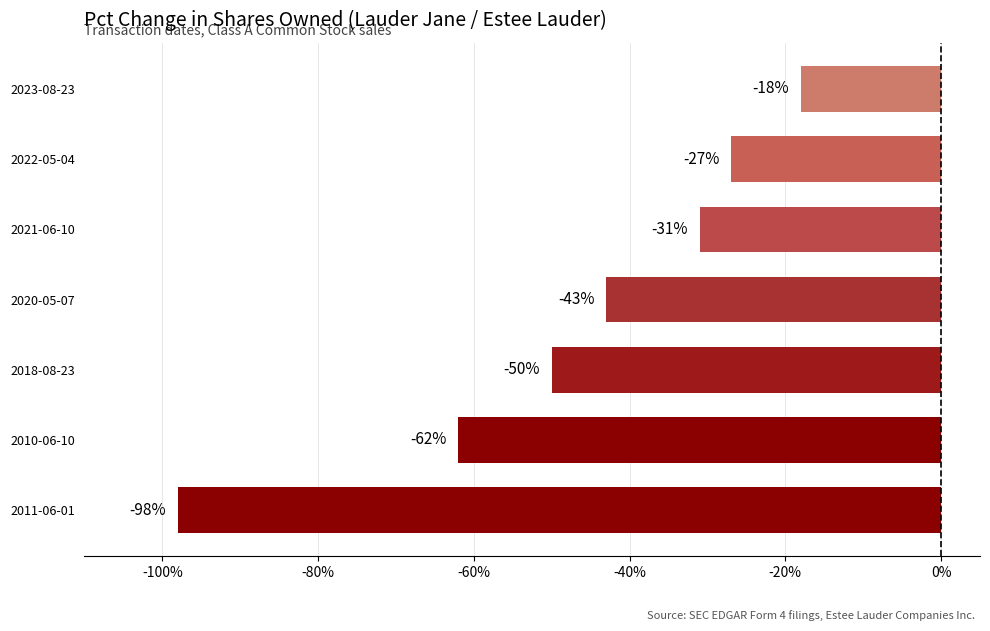

What is the sum of all values?

-329